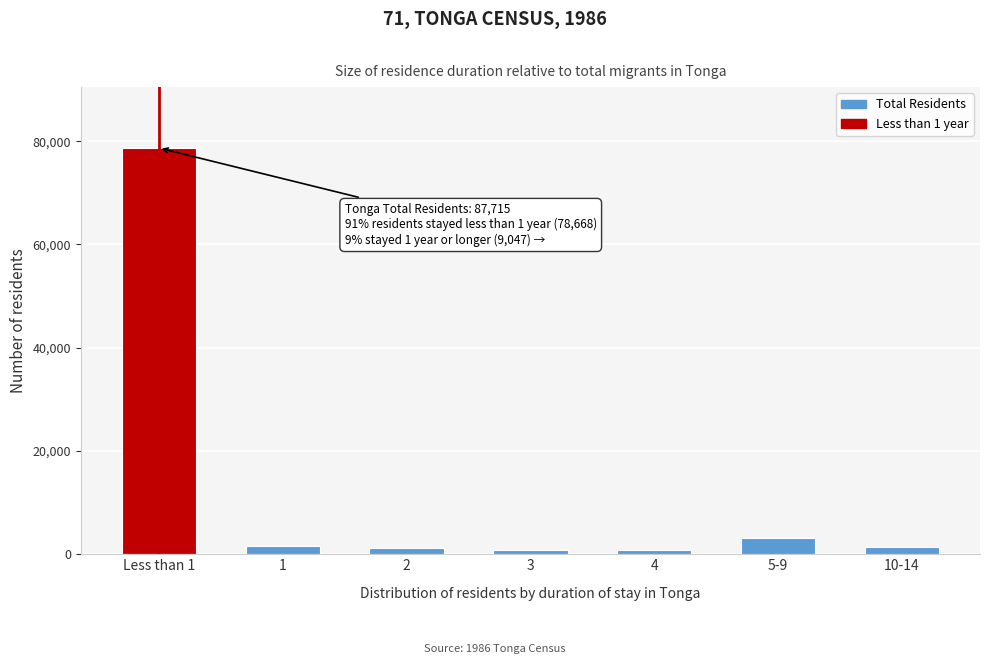

The value at Less than 1 is 78668. True or false?

True